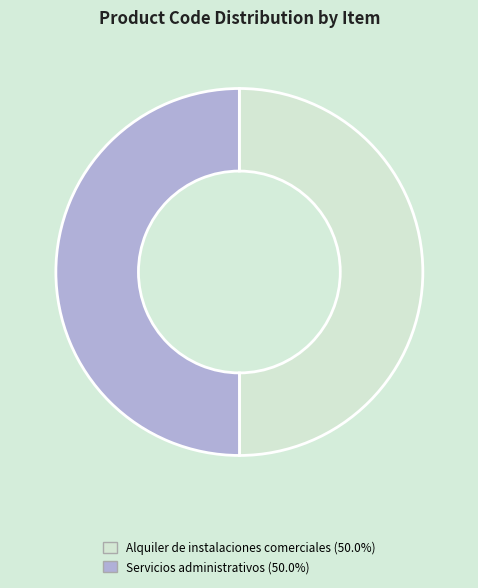

What is the ratio of the value at Alquiler de instalaciones comerciales to the value at Servicios administrativos?

1.0